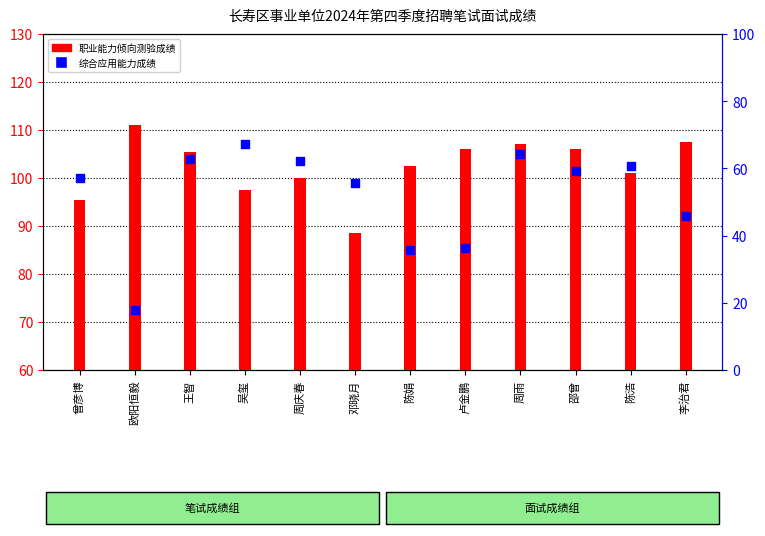

At which category is the sum across all series the highest?

周雨